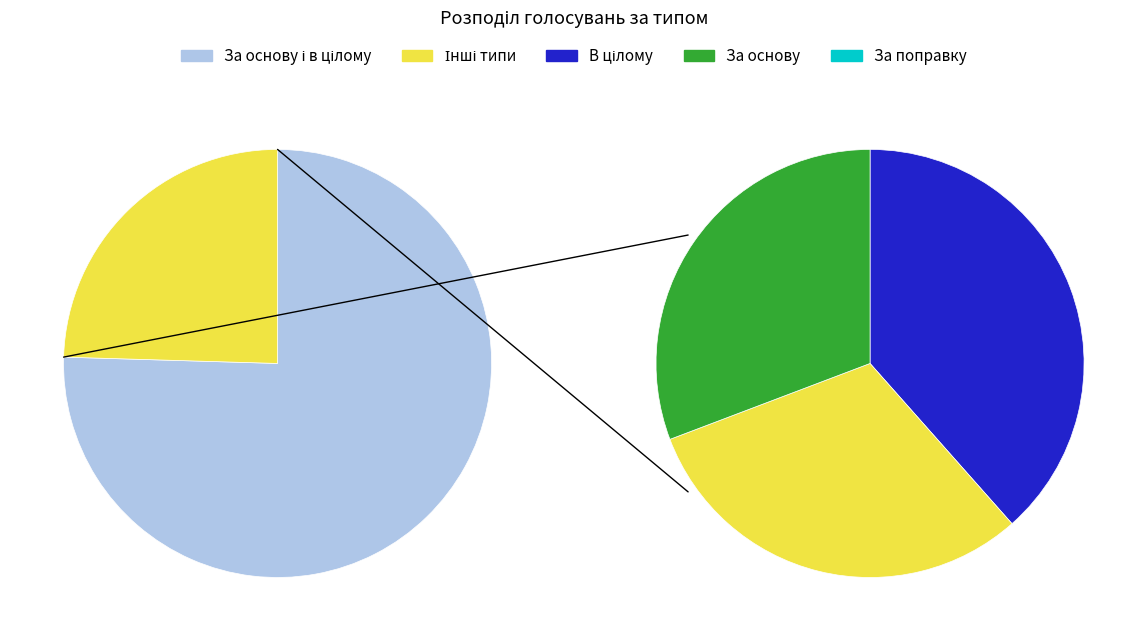

How many segments does this pie chart have?

4